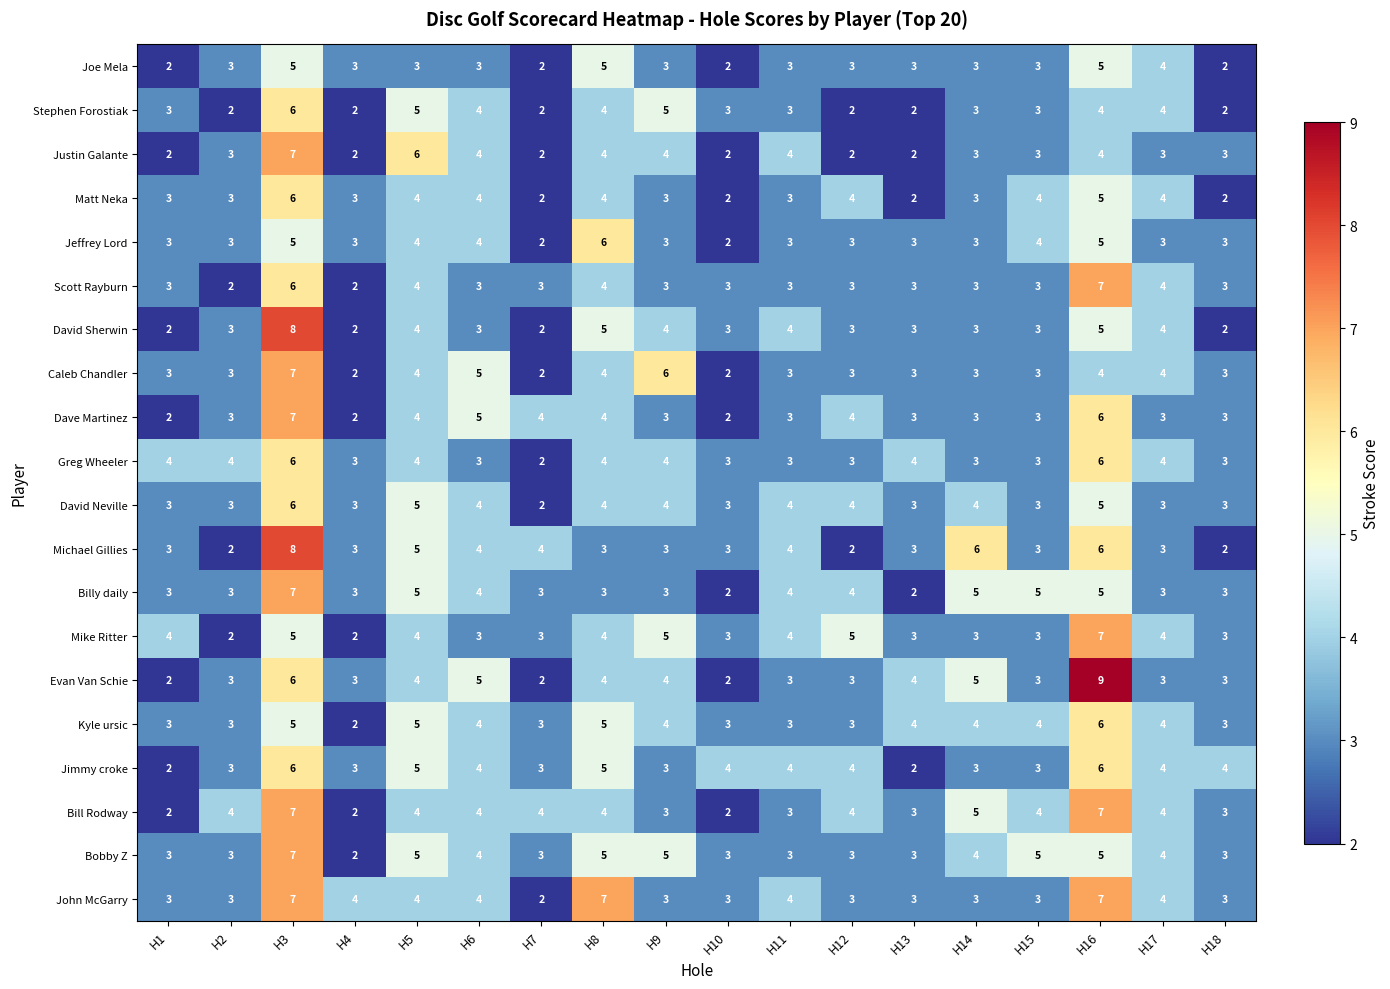

How many David Sherwin values are between 3 and 4?

11